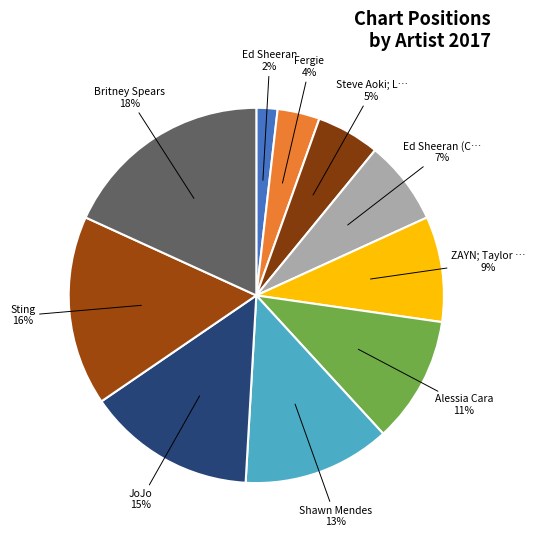

Rank the categories by value from highest to lowest.

Britney Spears, Sting, JoJo, Shawn Mendes, Alessia Cara, ZAYN; Taylor Swift, Ed Sheeran (Castle), Steve Aoki; Louis Tomlinson, Fergie, Ed Sheeran